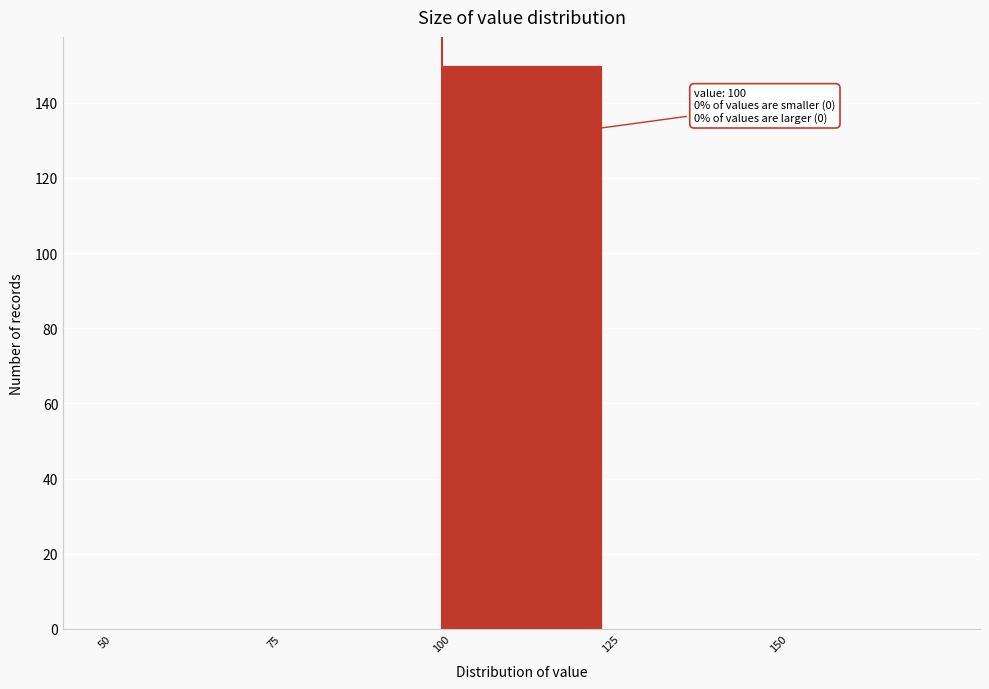

Over which range of the x-axis is the bar tallest?

100 to 125